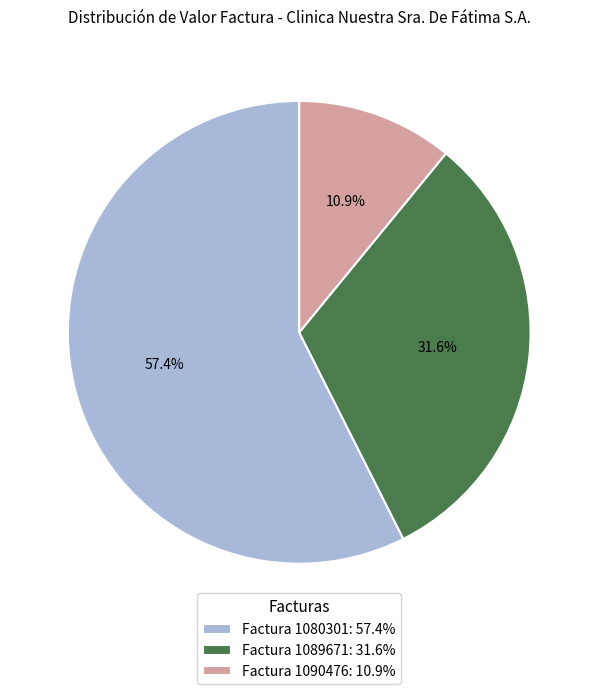

What is the total percentage of Factura 1090476 and Factura 1080301?

68.4%